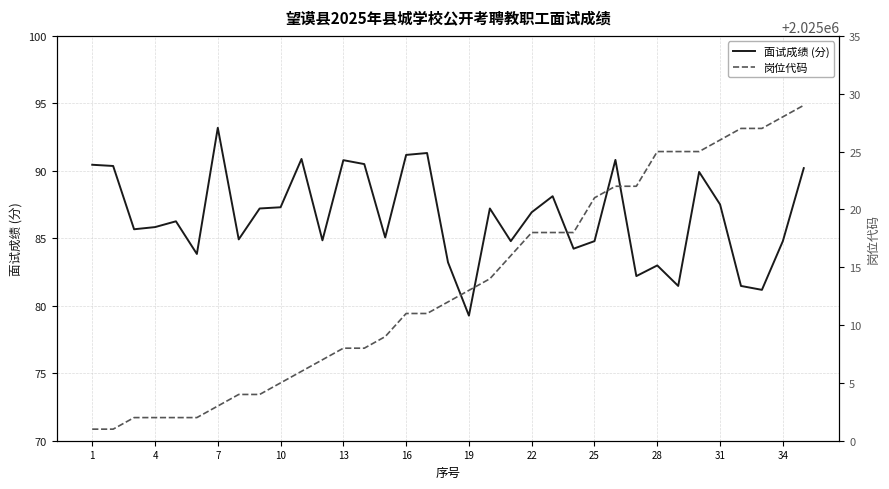

What are all the series names shown in the legend?

面试成绩 (分), 岗位代码